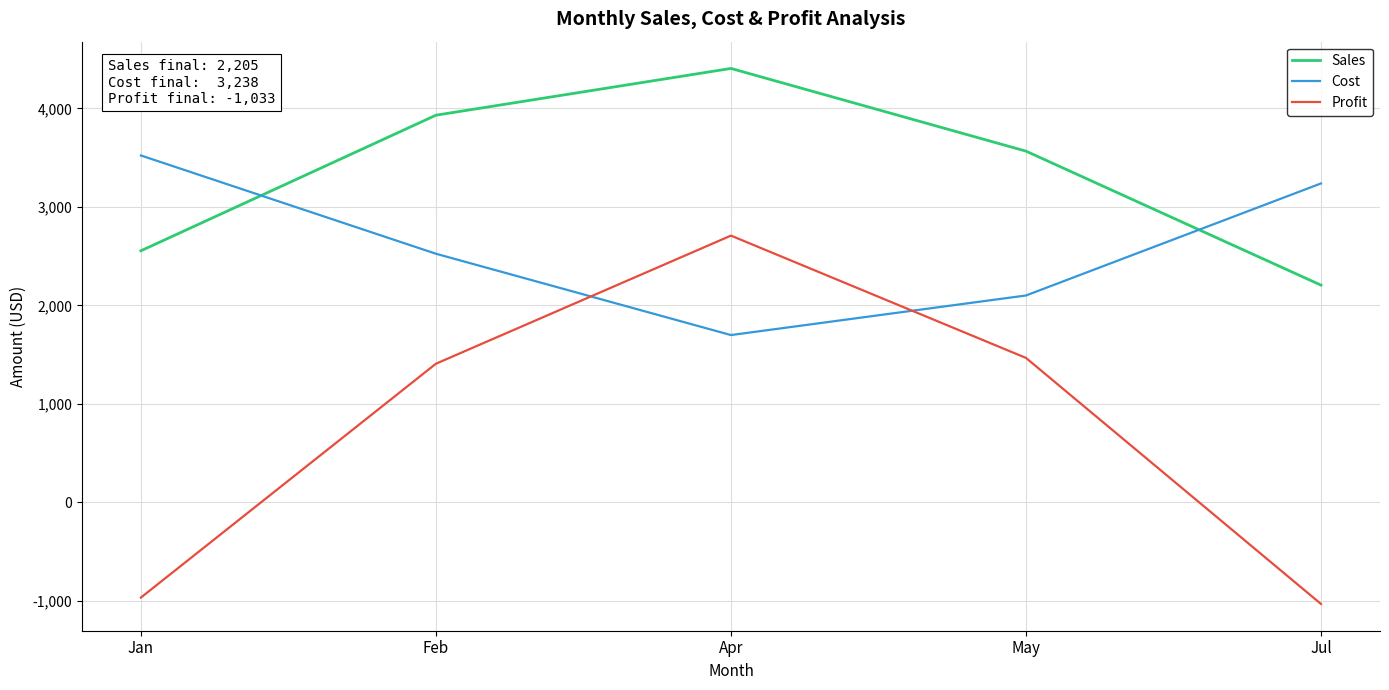

At which label is Profit closest to 837?

Feb